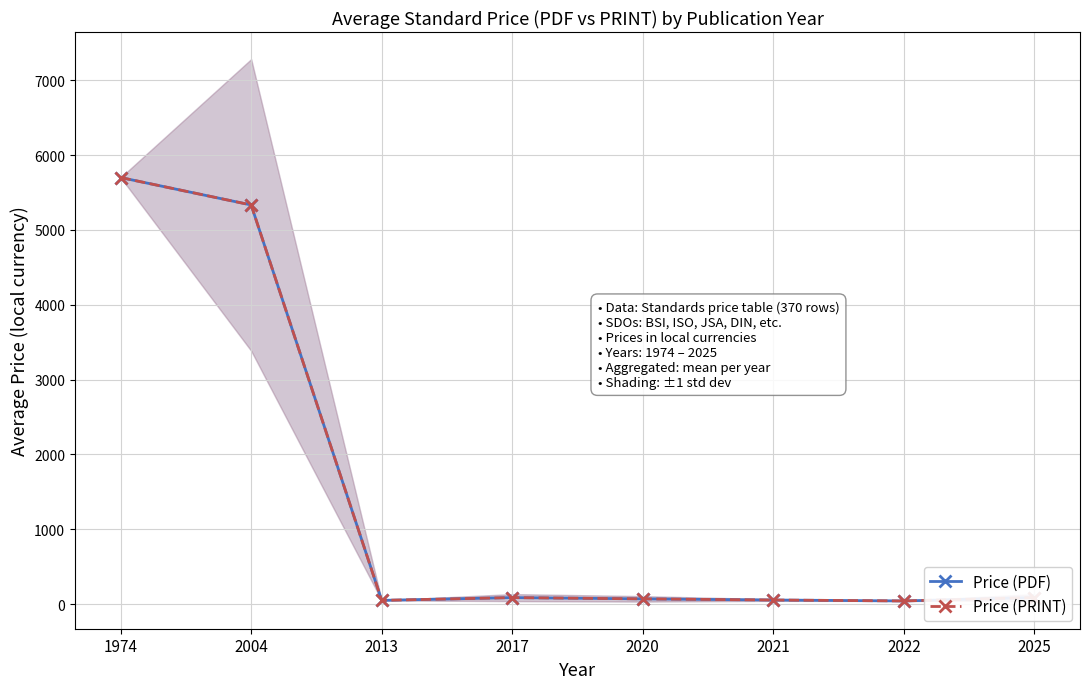

Is it true that Price (PDF) equals 50.6 at 2013?

True